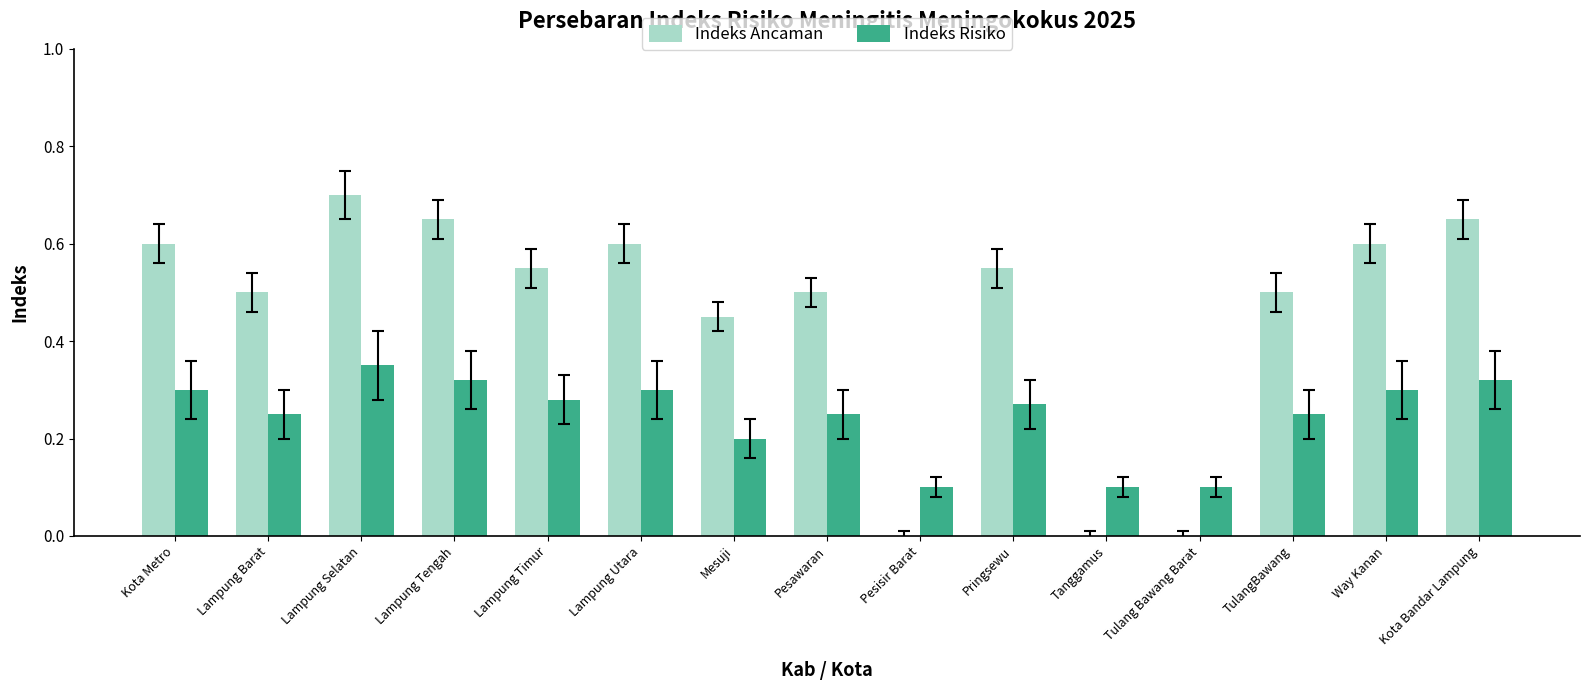

How many groups of bars are there?

15